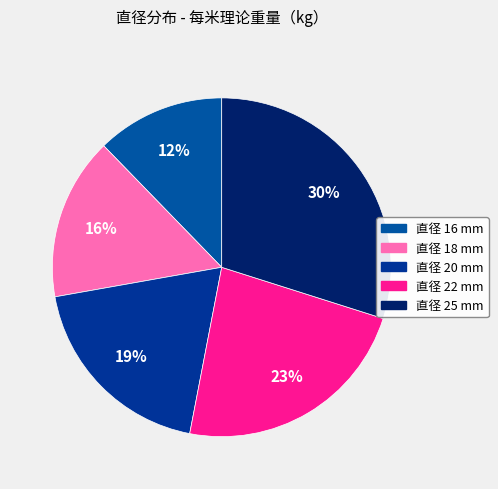

How many slices are in this pie chart?

5